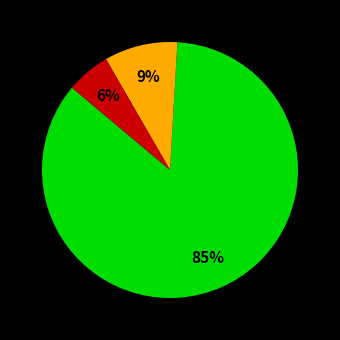

Is there a majority slice in this chart?

Yes